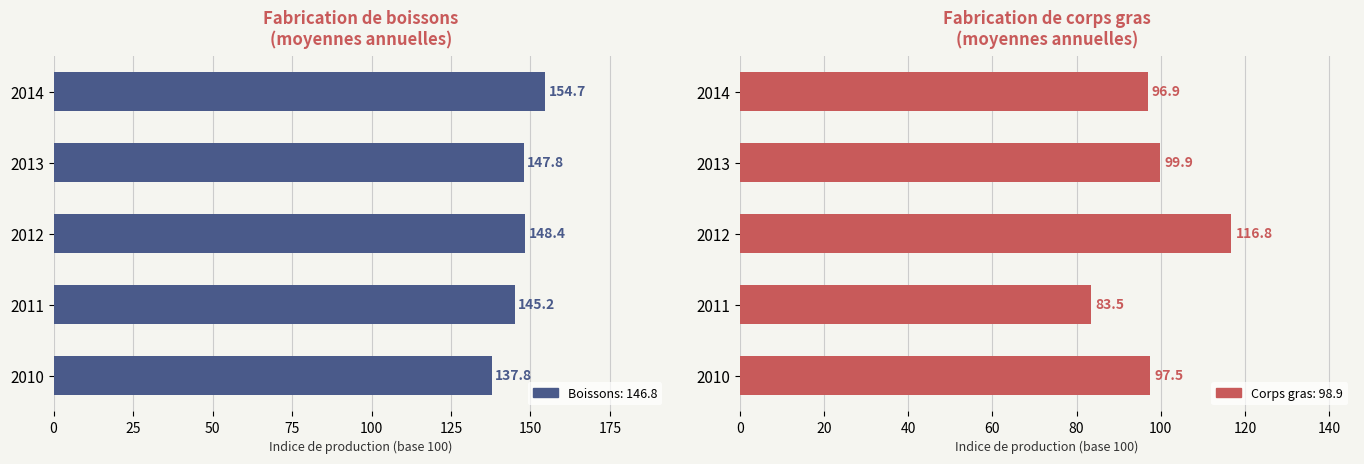

True or false: Fabrication de corps gras has a value of 97.5 at 2010.

True